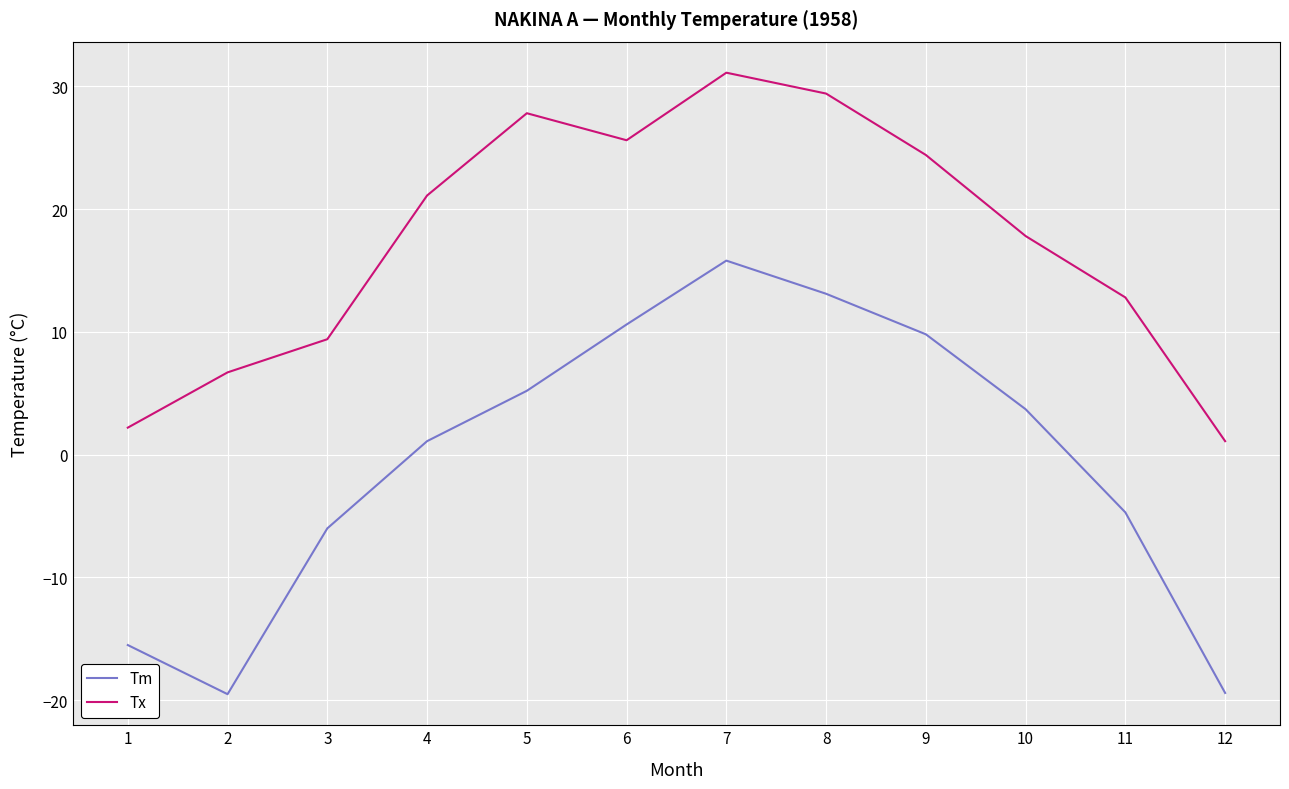

True or false: Tx and Tm intersect in this chart.

False